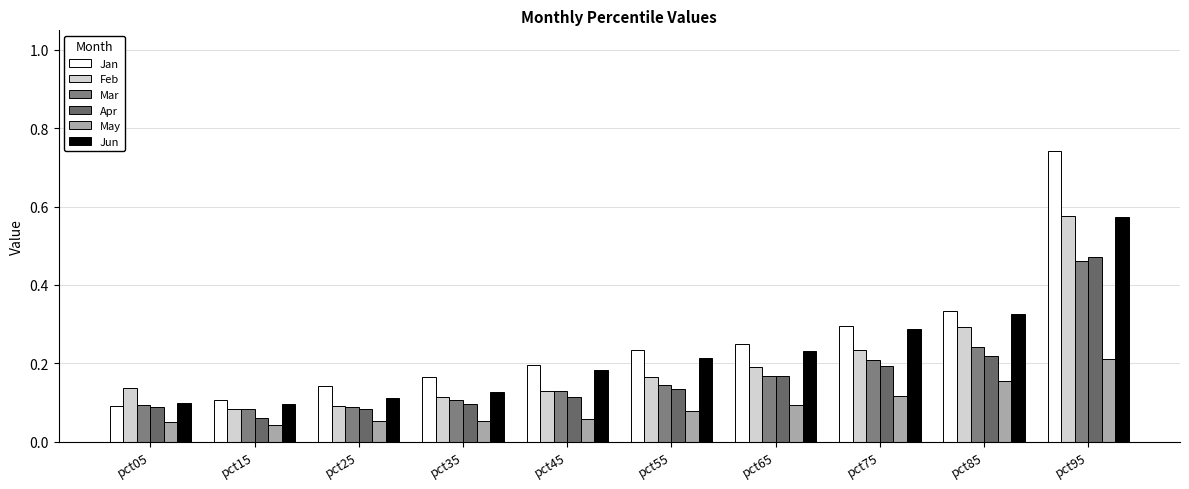

At which category is the sum across all series the highest?

pct95